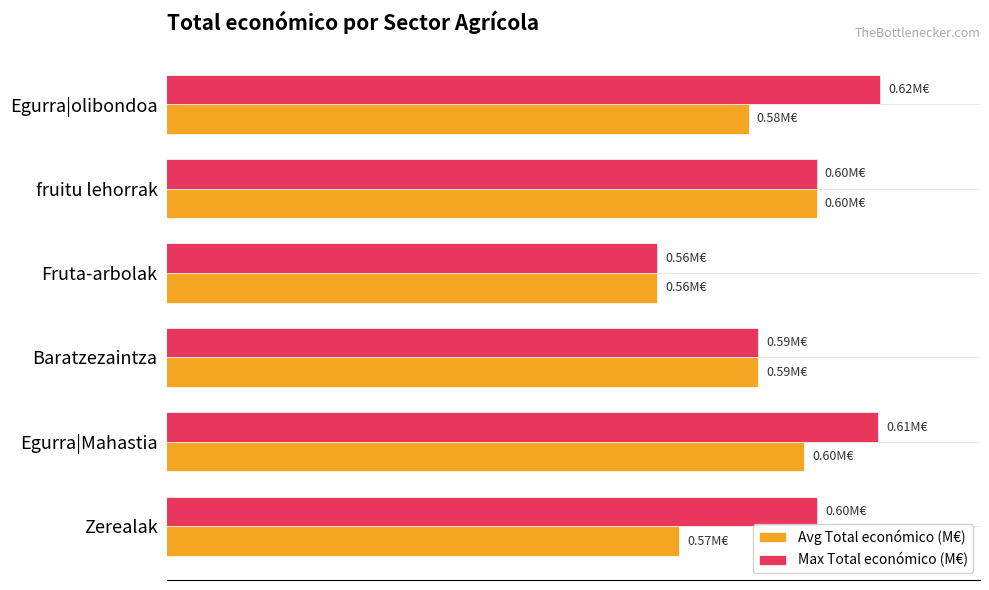

Which label corresponds to the smallest value in the chart?

Fruta-arbolak